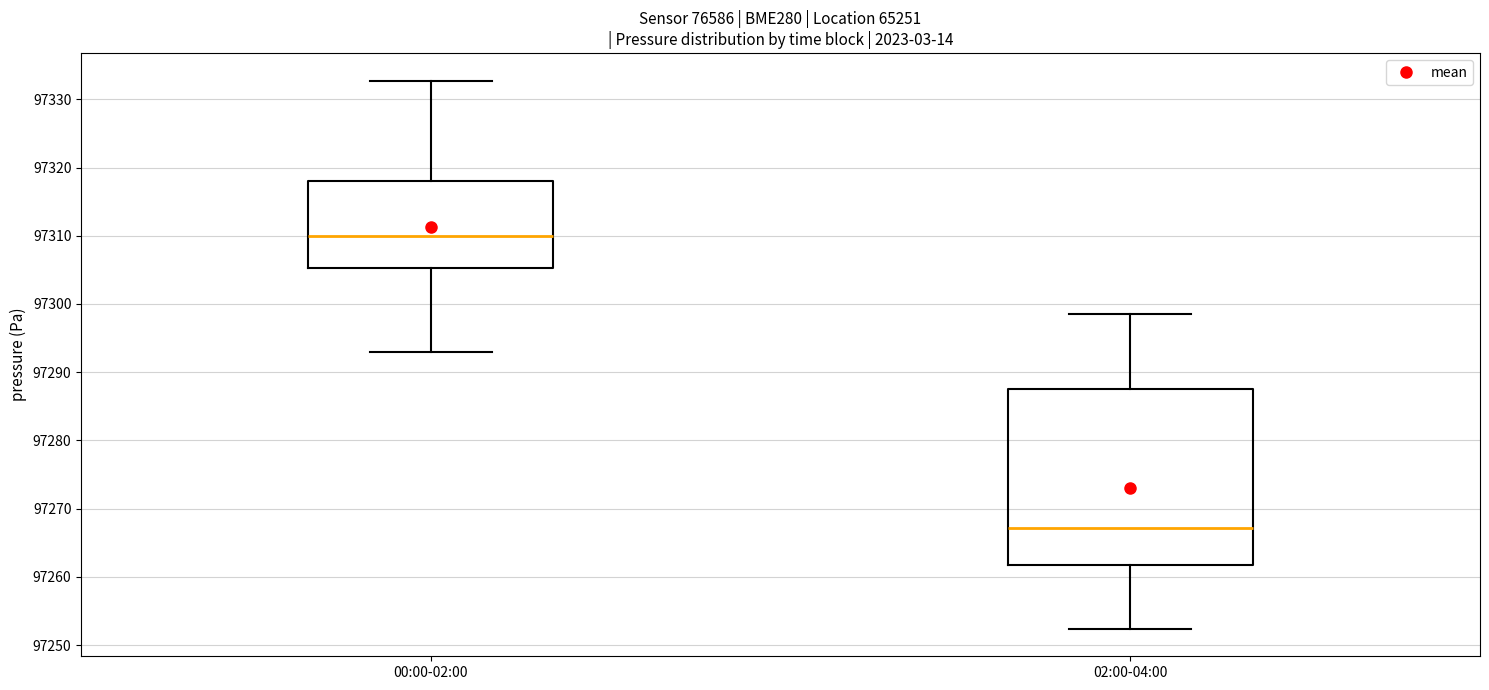

Where is the upper edge of the box for 02:00-04:00 on the y-axis? The values are not printed on the chart, so give them approximately, as read against the axis.

97288